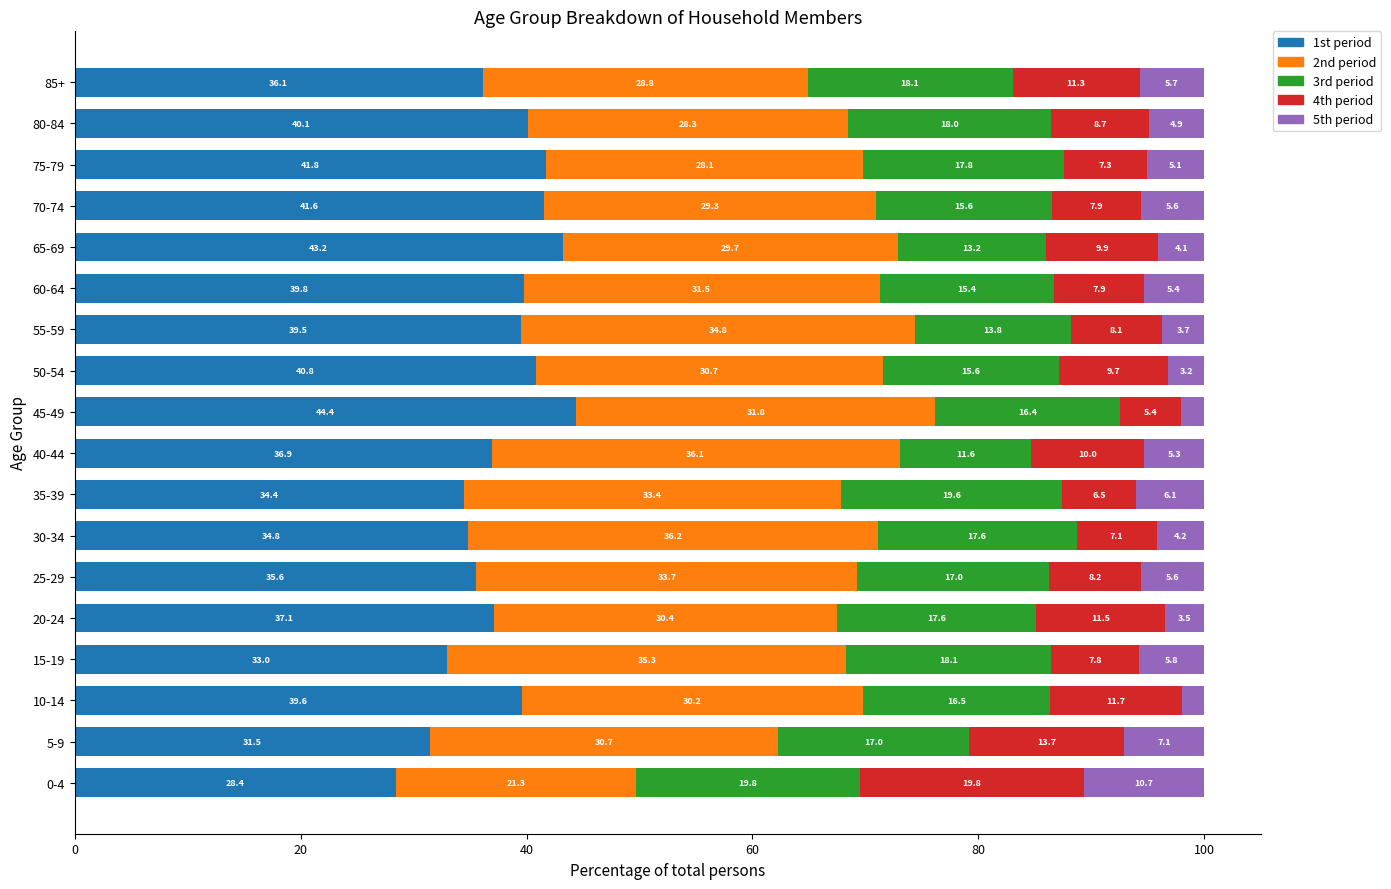

Which category has the highest value in the 1st period series?

45-49